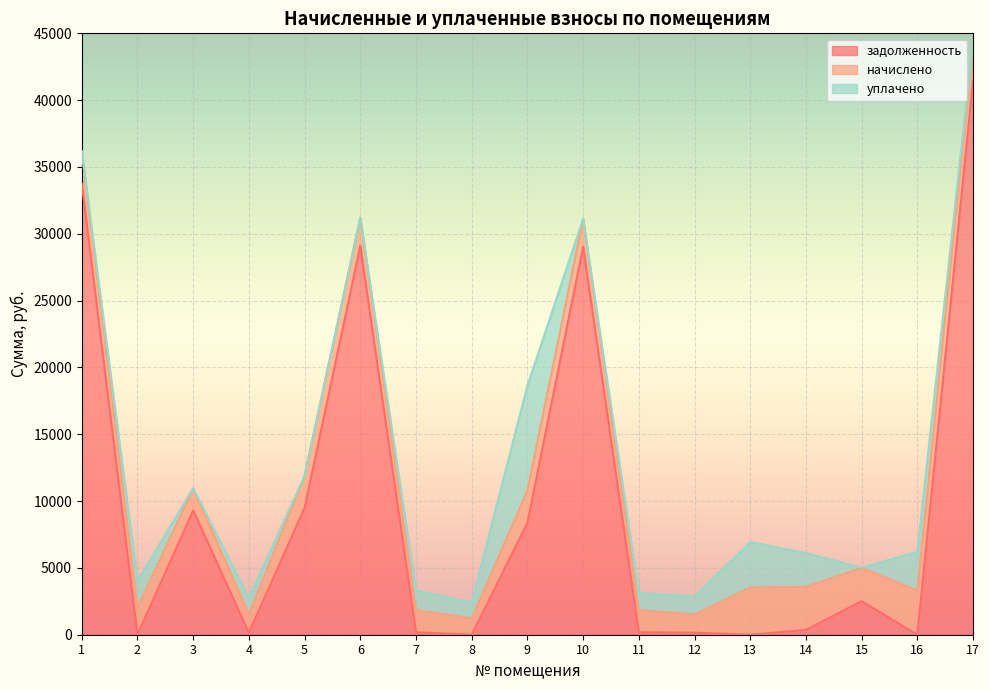

Between 10 and 13, which is larger?

10